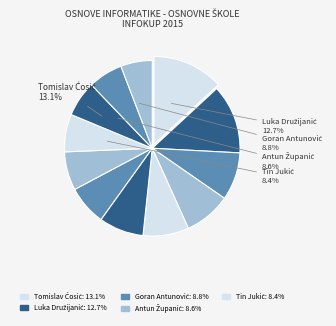

Does Goran Antunović represent more than half of the total?

No